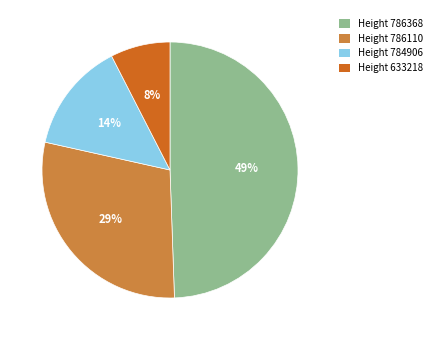

Is it true that Height 786368 is 42% of the pie?

False